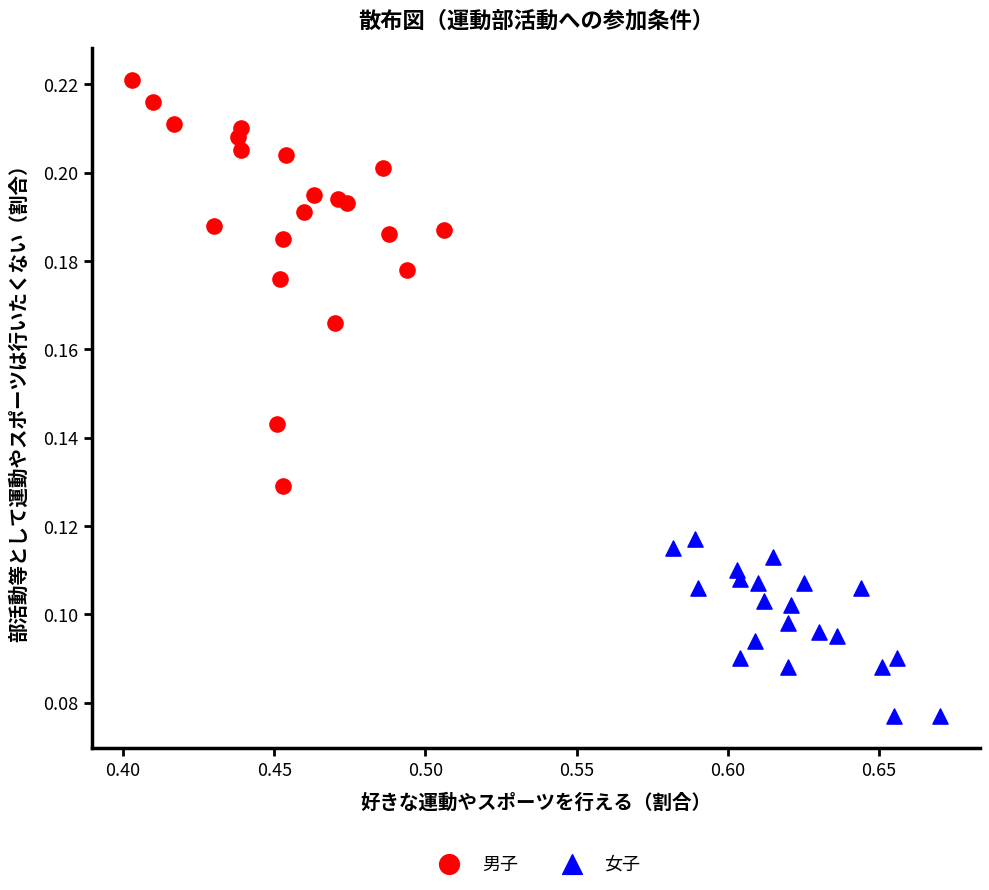

What are all the series names shown in the legend?

男子, 女子